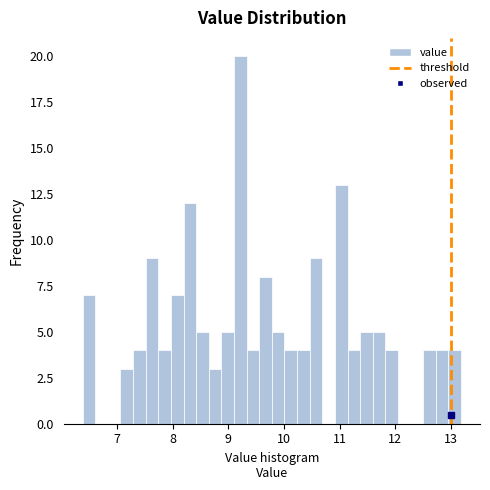

Around what value on the x-axis is the tallest bar? Give the approximate position of its centre, as read against the axis.

9.2